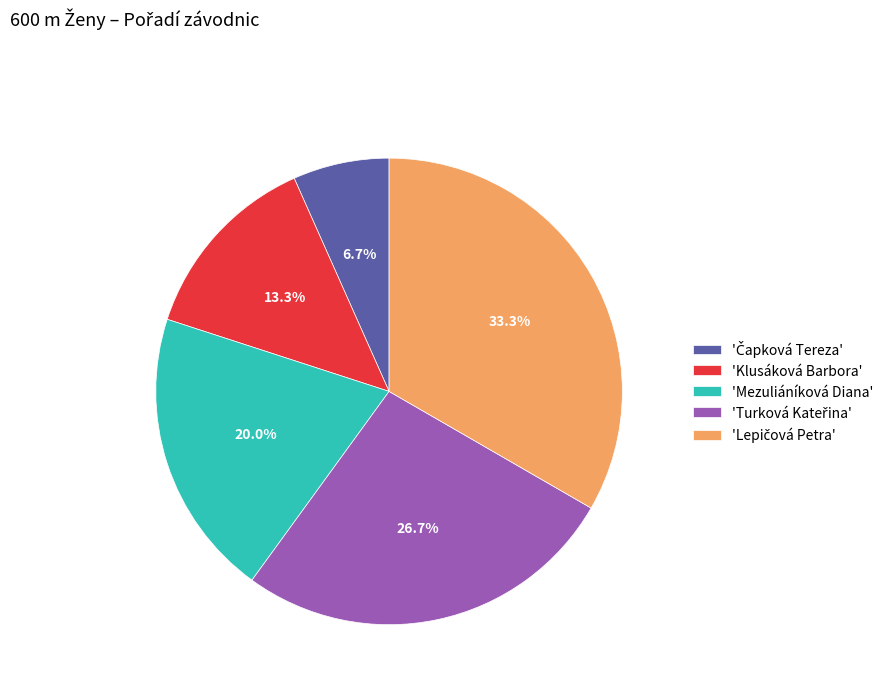

Between 'Mezuliáníková Diana' and 'Klusáková Barbora', which is larger?

'Mezuliáníková Diana'